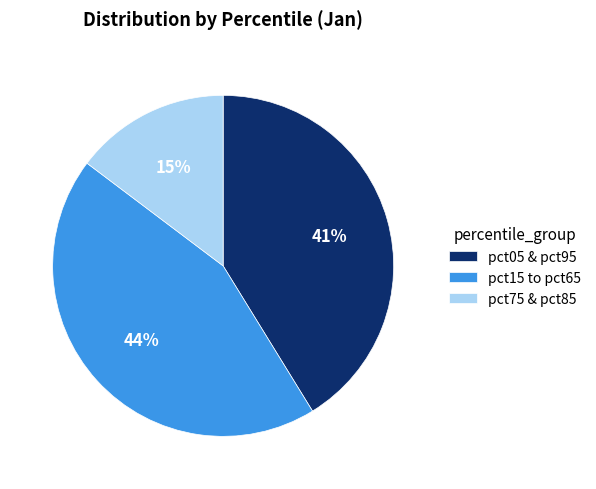

What percentage is the pct15 to pct65 slice, to the nearest percent?

44%